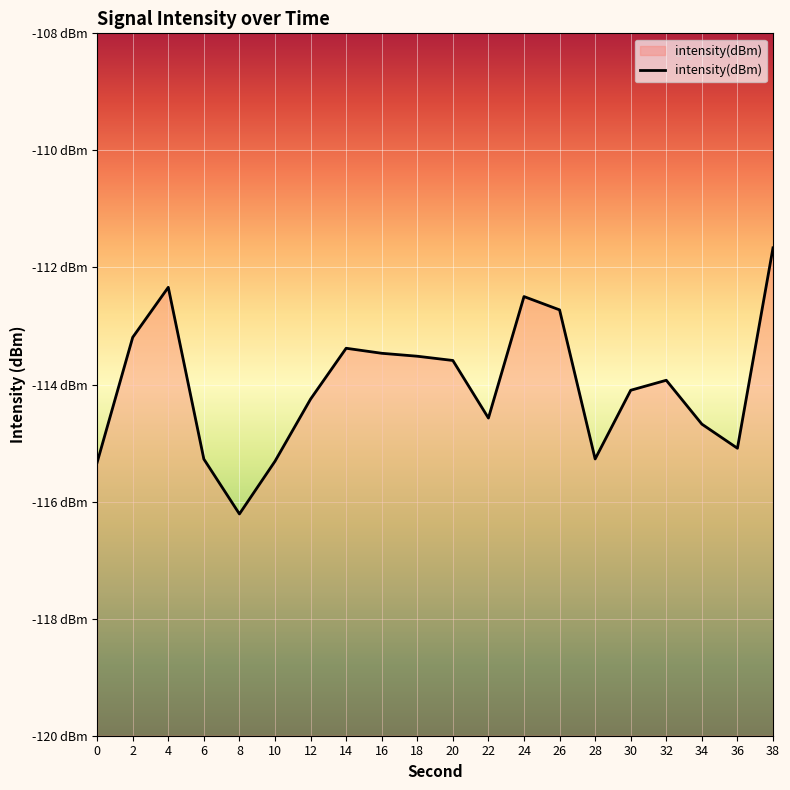

At which category does the chart reach its minimum across all series?

8